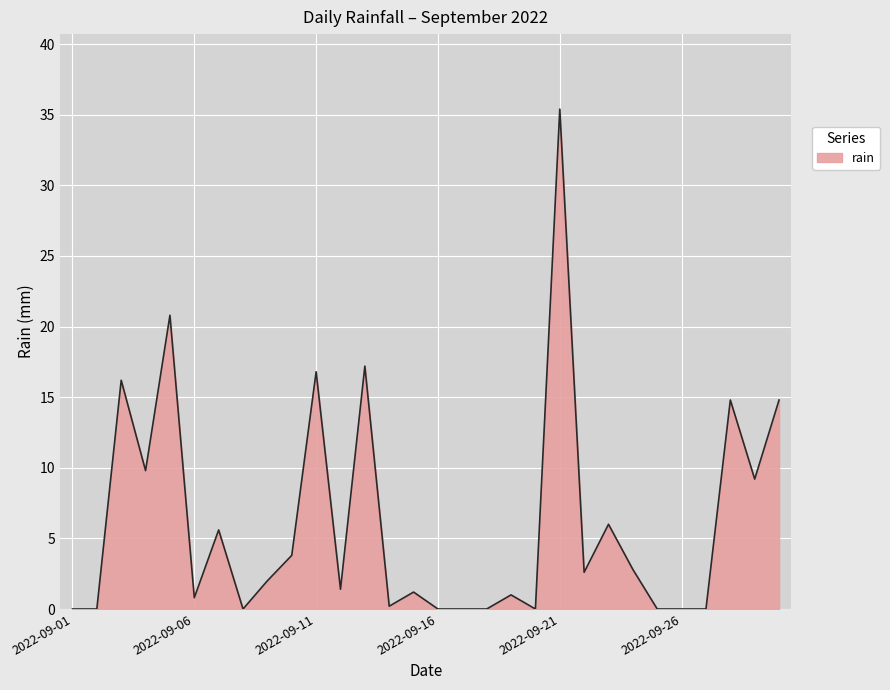

What is the maximum value shown in the chart?

35.4